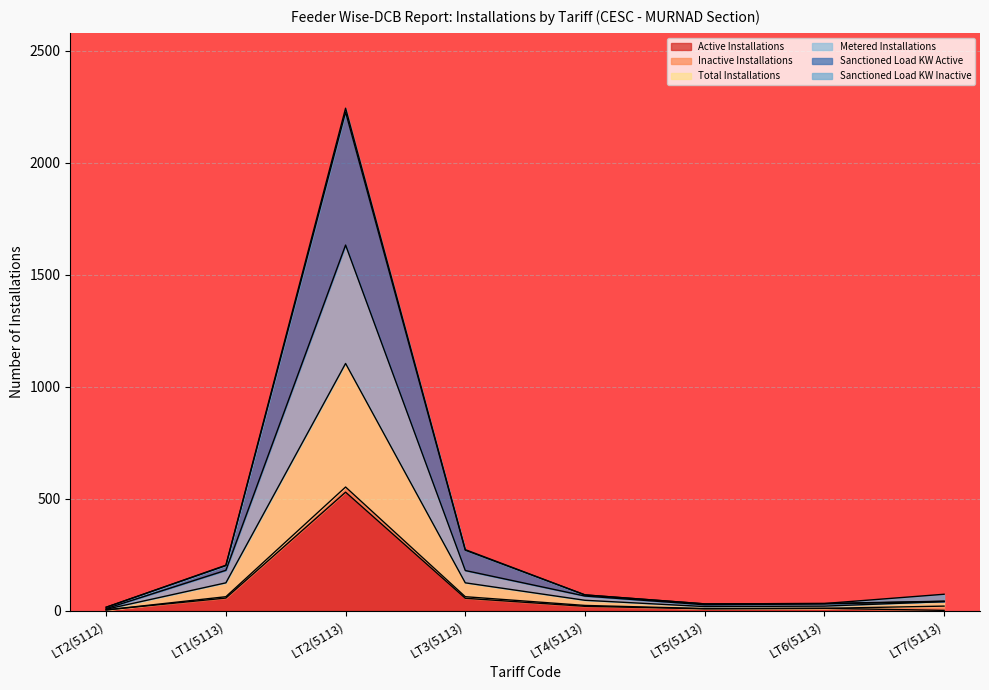

Which series changed the most between LT2(5113) and LT6(5113)?

Sanctioned Load KW Active